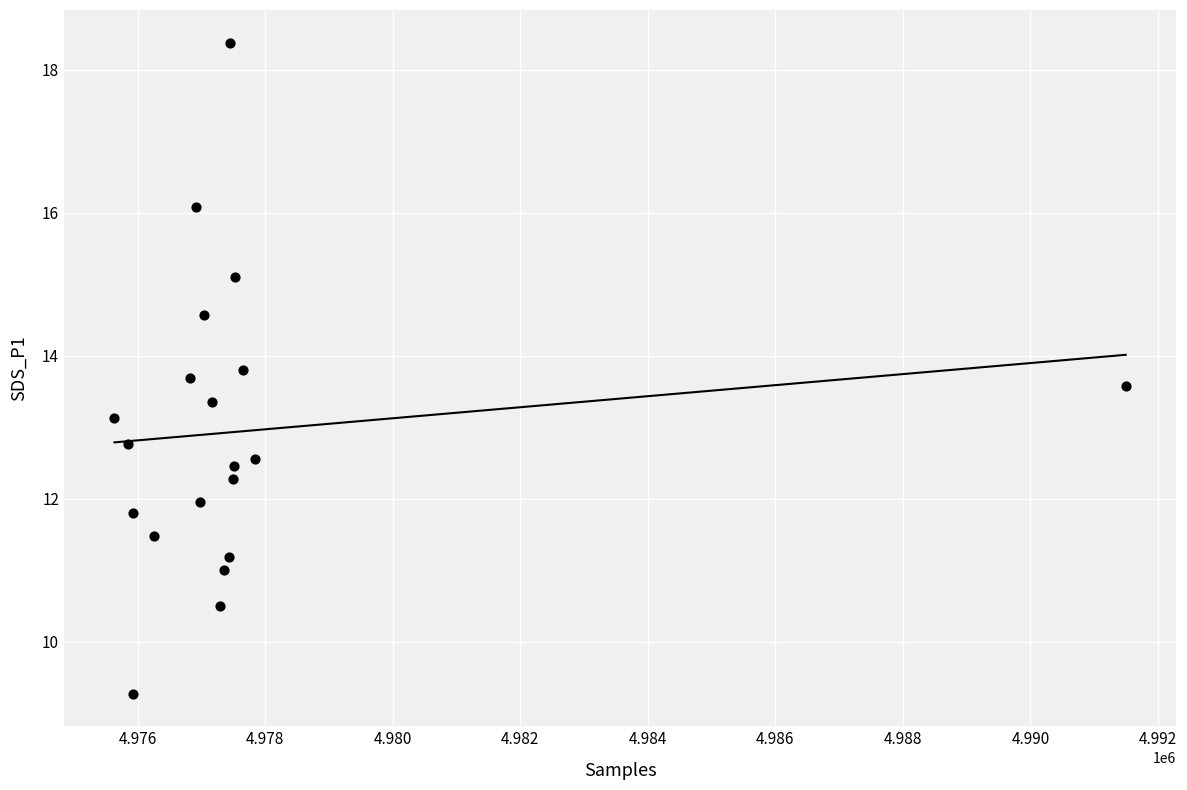

What is the range of X values (max minus min)?

15860.0